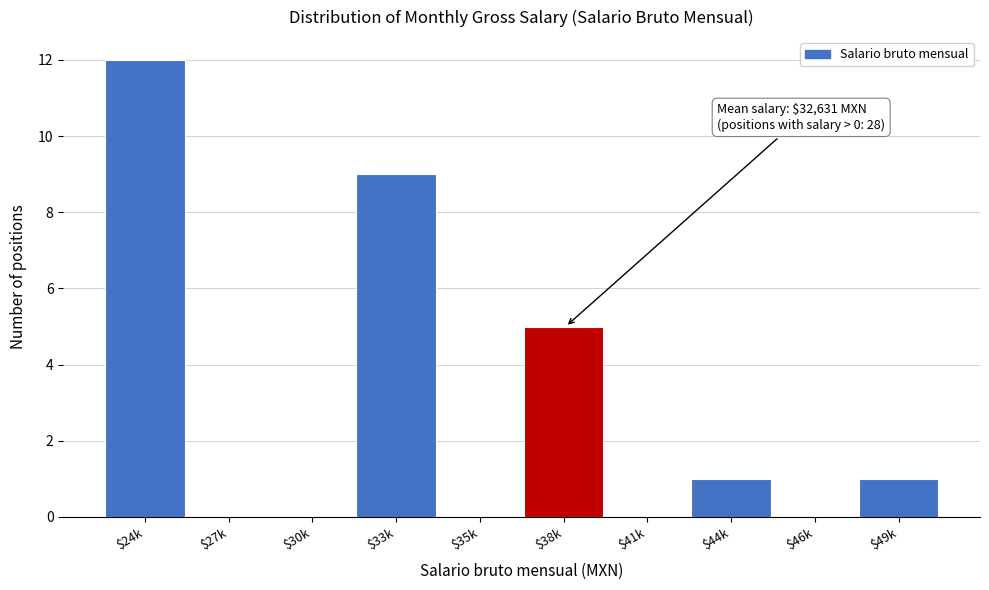

The chart shows a value of 8 at $46k. True or false?

False